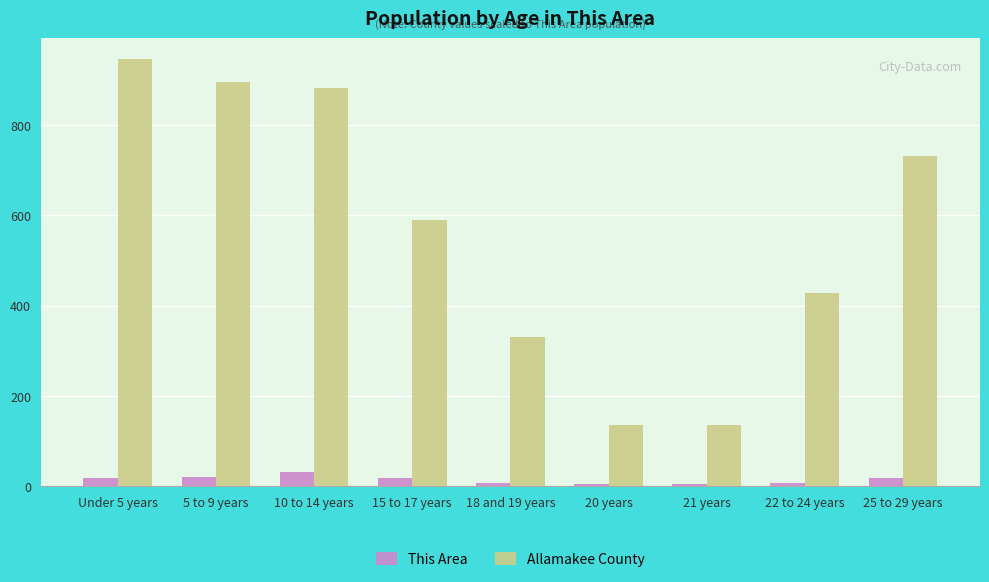

What is the sum of all This Area values?

127